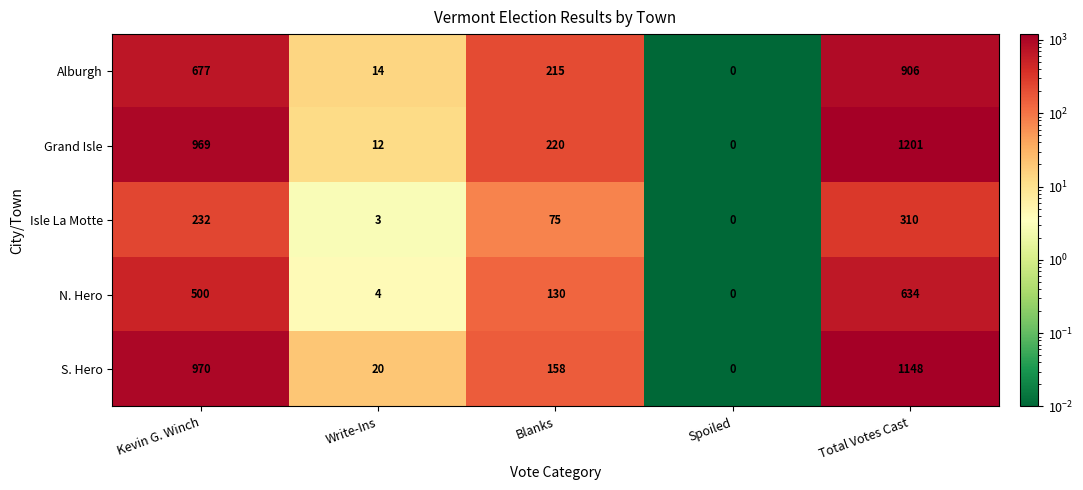

What is the greatest value displayed?

1201